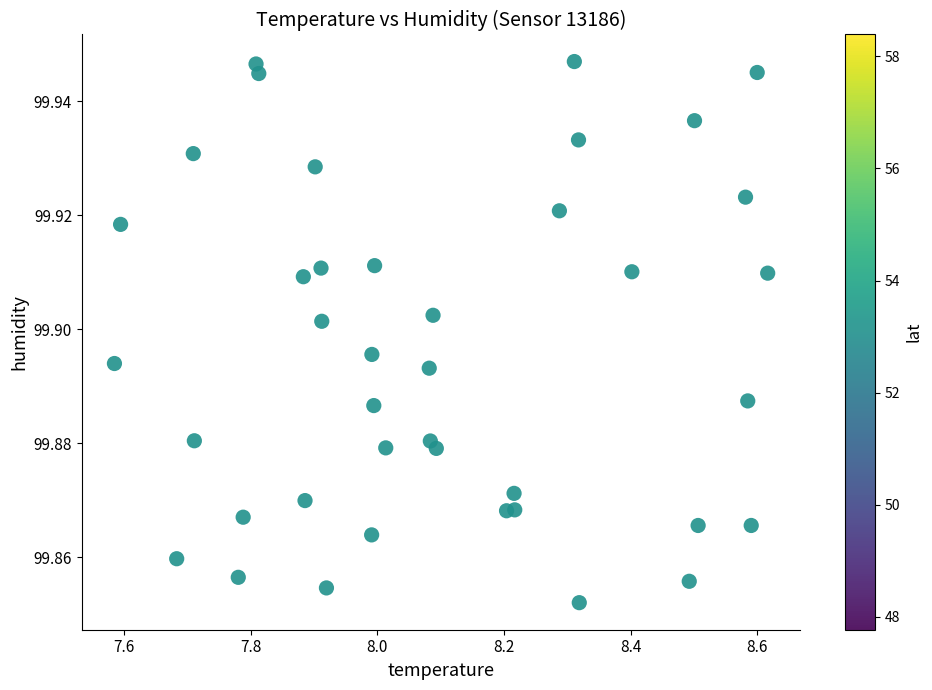

What is the range of X values (max minus min)?

1.0